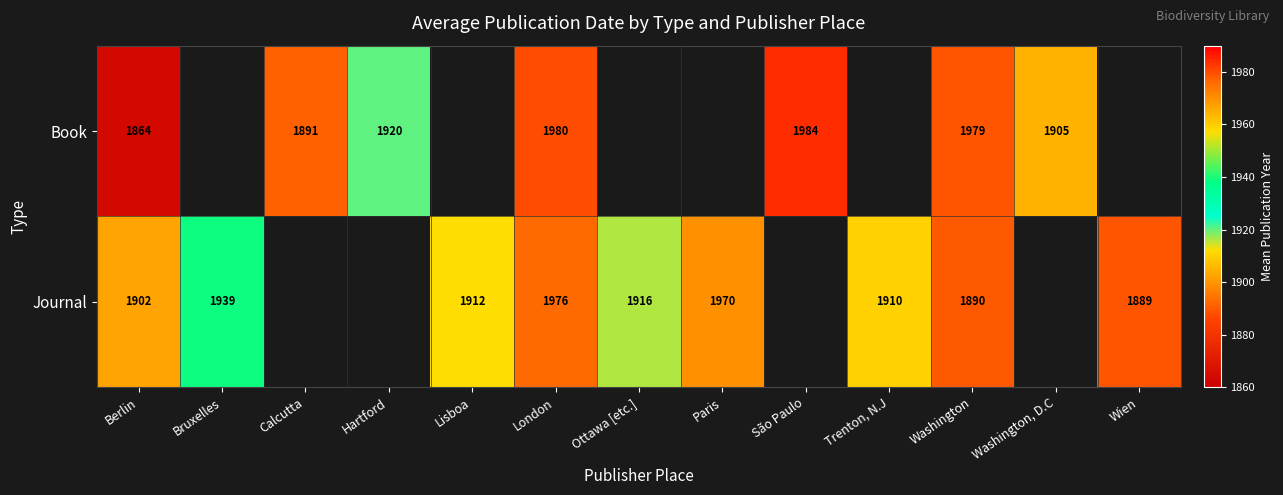

Is it true that Book equals 3418 at São Paulo?

False